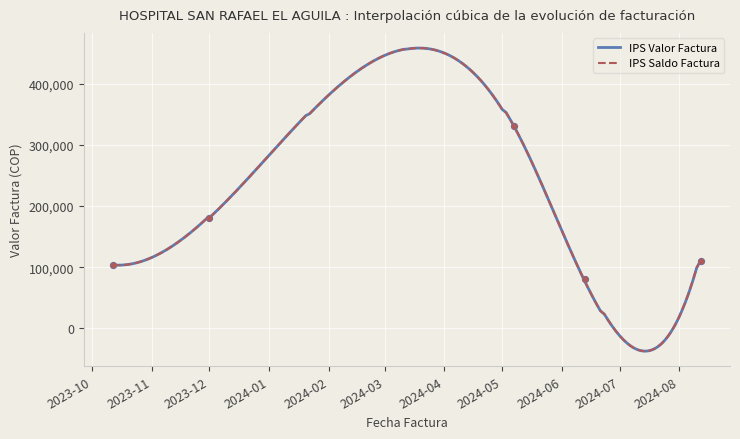

Which series has the largest total across all categories?

IPS Valor Factura